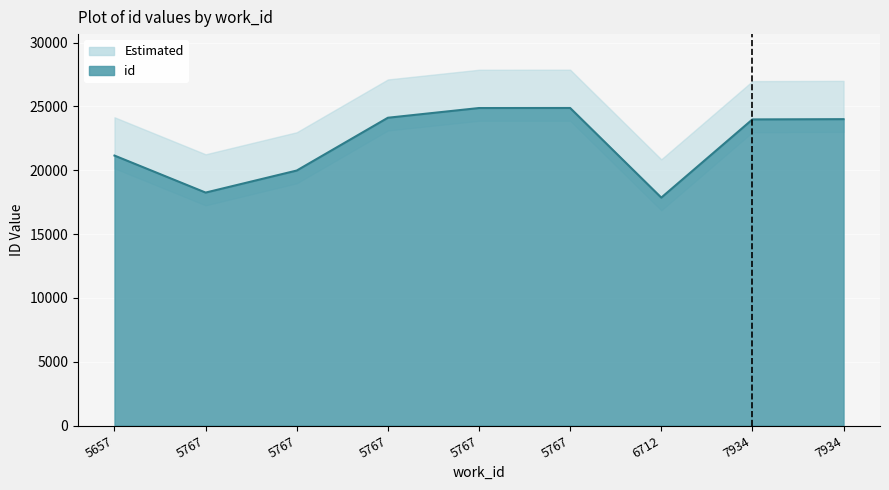

Rank the categories by value from lowest to highest.

6712, 5767, 5767, 5657, 7934, 7934, 5767, 5767, 5767